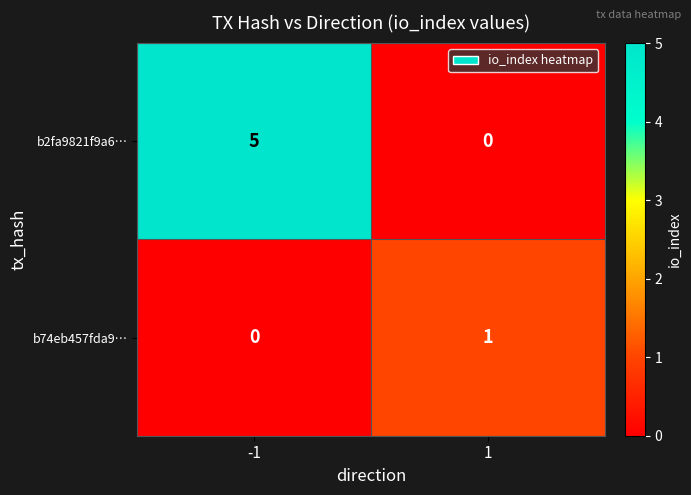

Which series has the largest range (max minus min)?

b2fa9821f9a6…